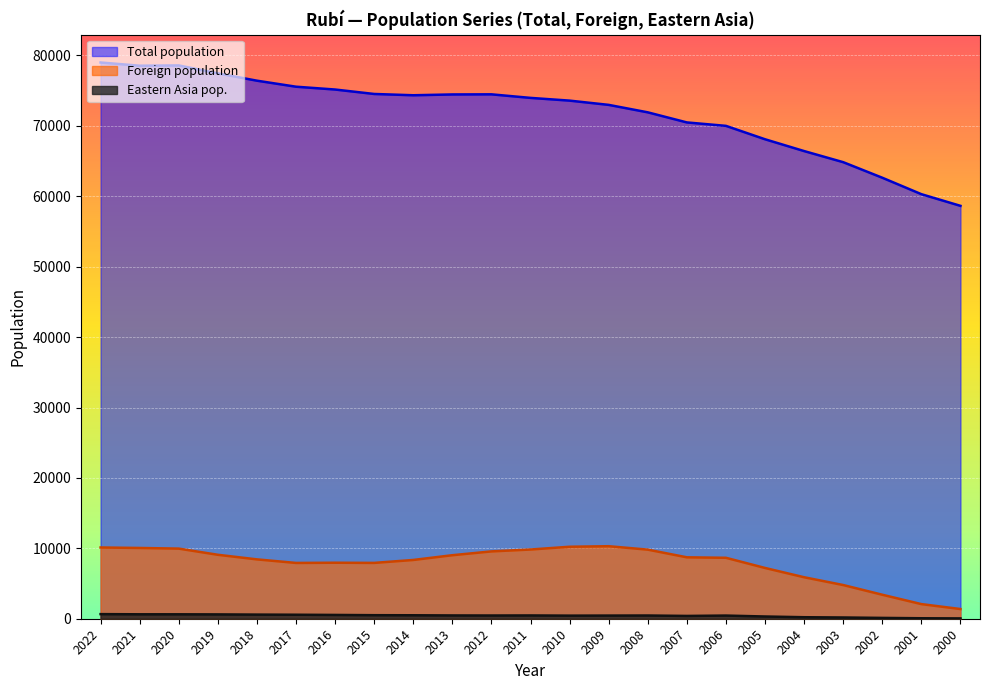

How many lines are shown in the chart?

3